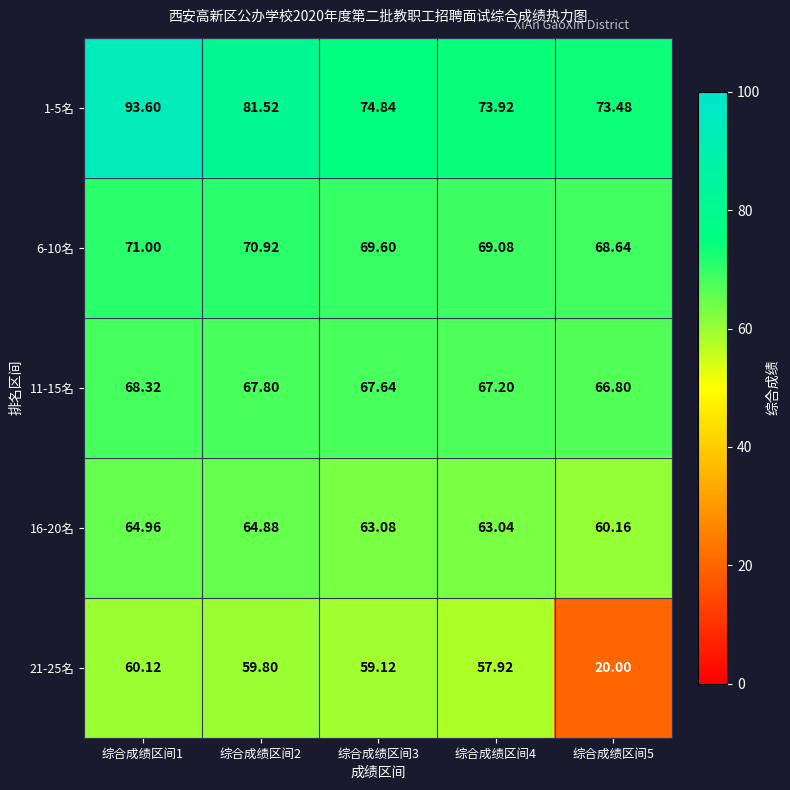

Is the value of 21-25名 at 综合成绩区间2 greater than the value of 1-5名 at 综合成绩区间4?

No